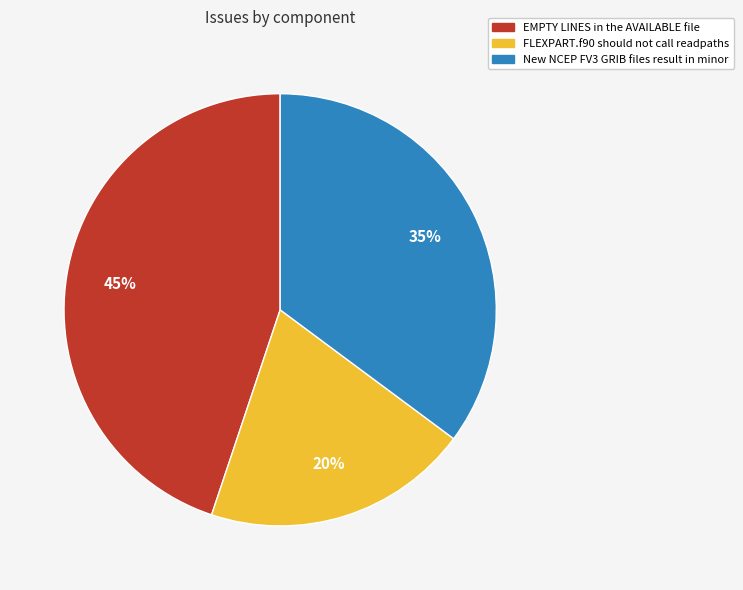

What is the ratio of the value at FLEXPART.f90 should not call readpaths to the value at EMPTY LINES in the AVAILABLE file?

0.4